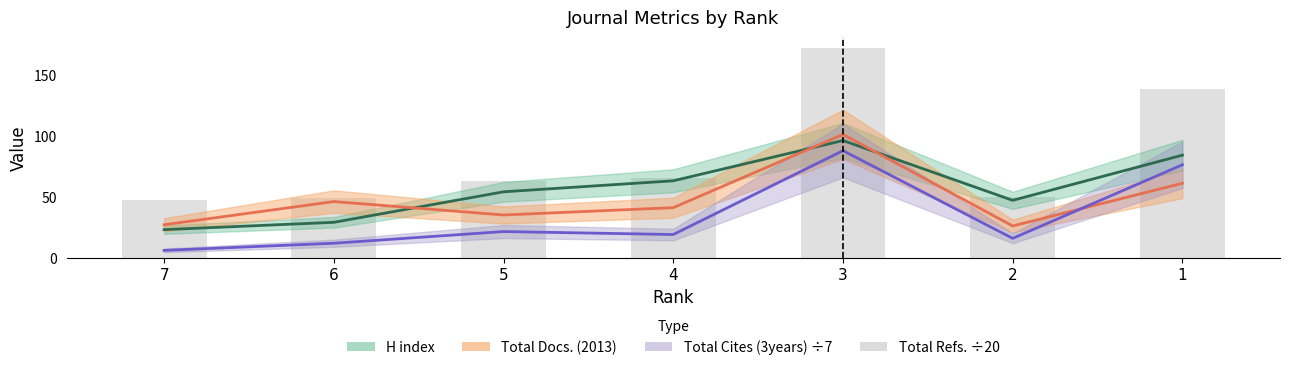

At which category does the chart reach its minimum across all series?

7